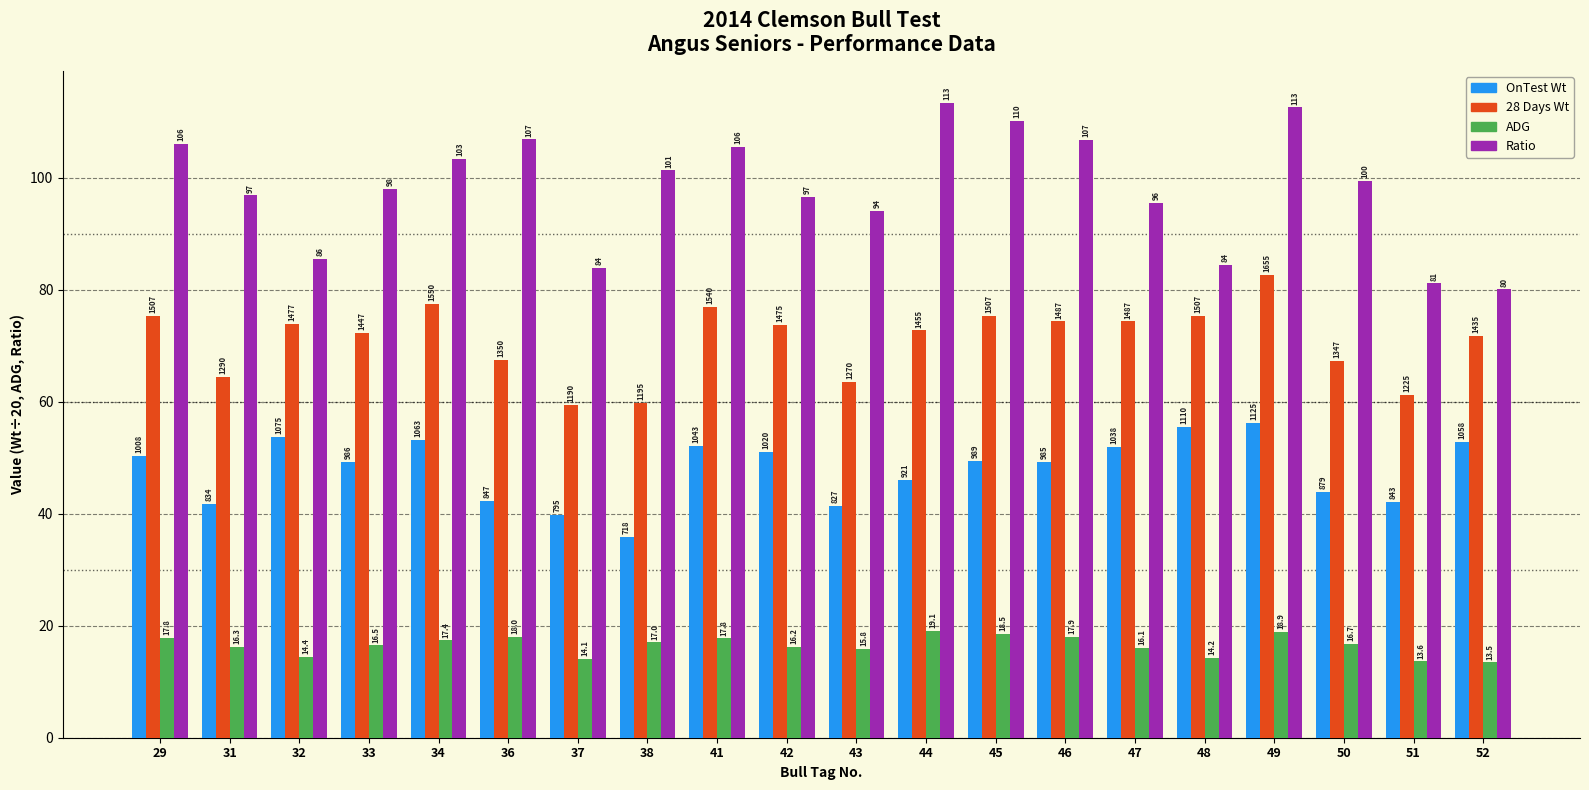

What is the greatest value displayed?

113.5